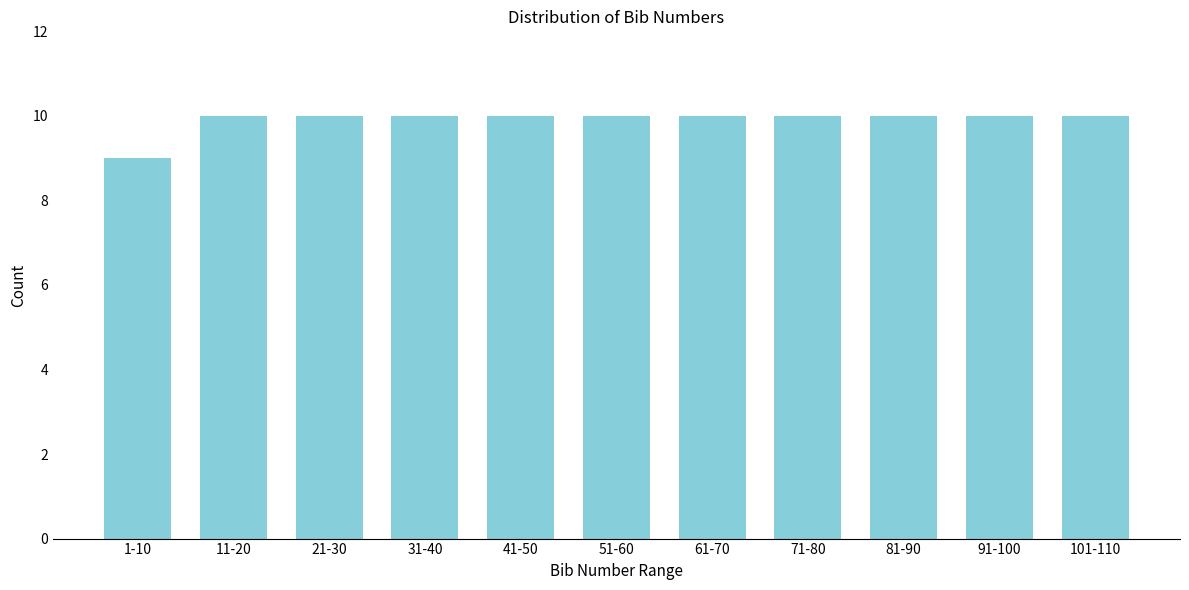

Reading right to left, what are all the values shown in this chart?

10	10	10	10	10	10	10	10	10	10	9